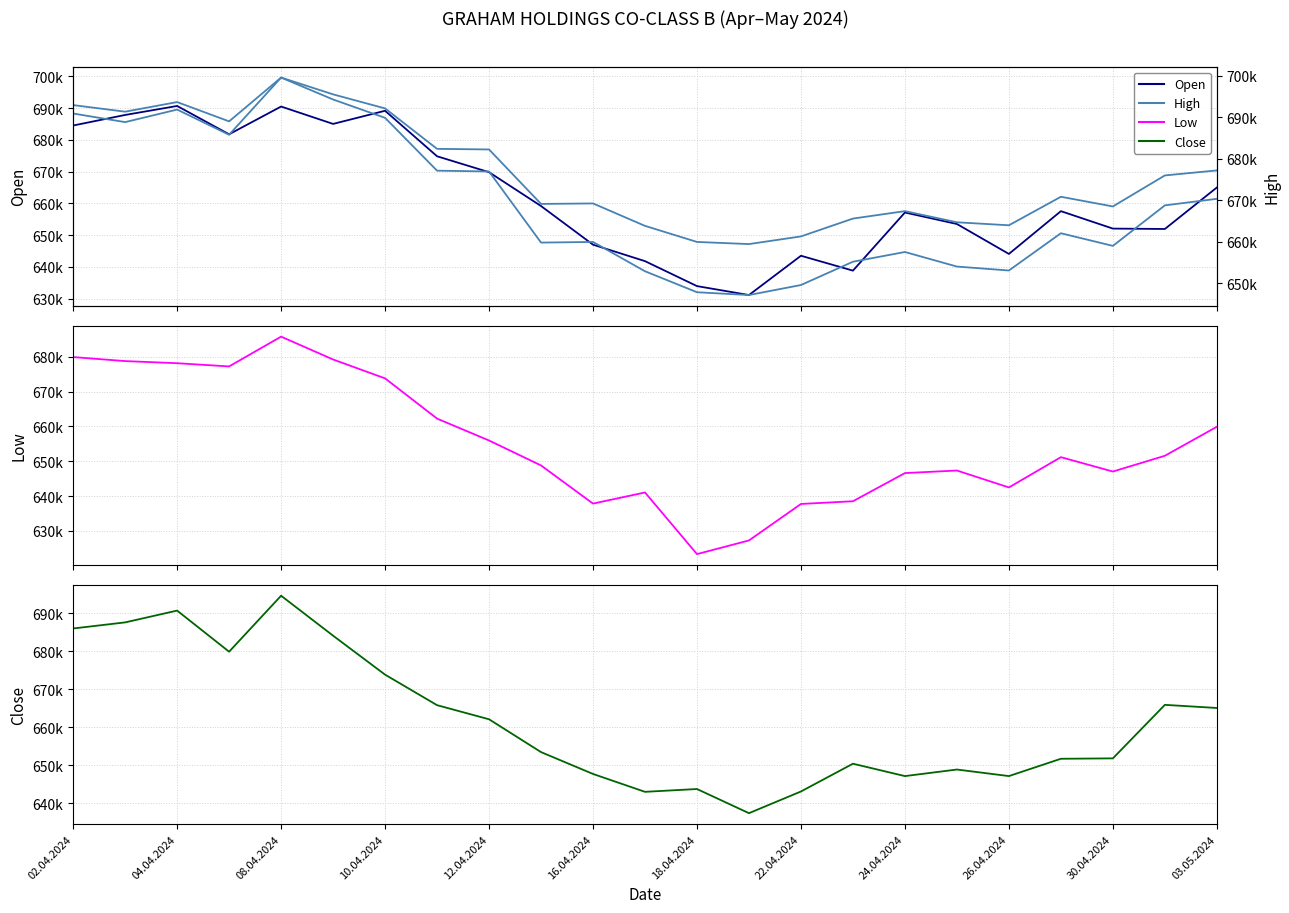

What is the value of the Open point at the 12th from the left?

641799